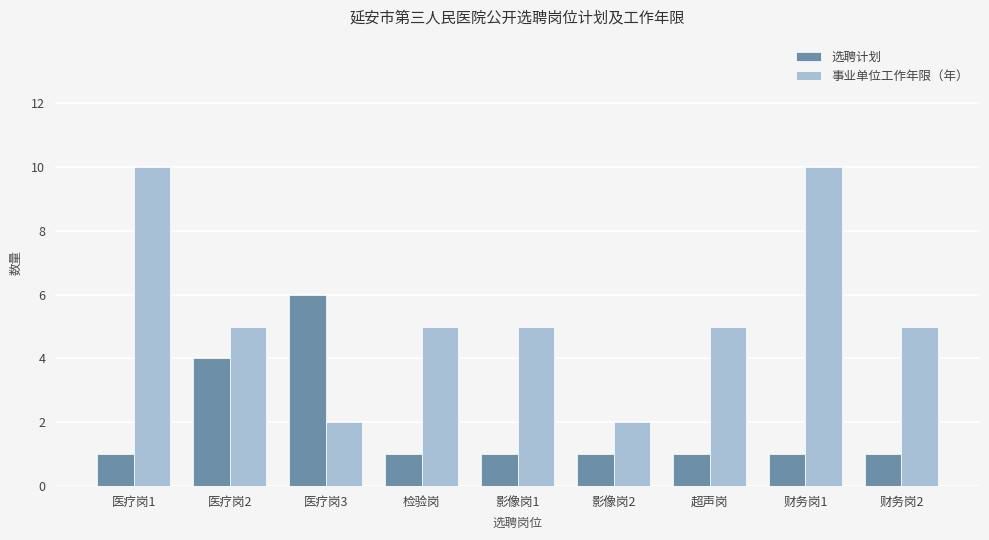

How many groups of bars are there?

9